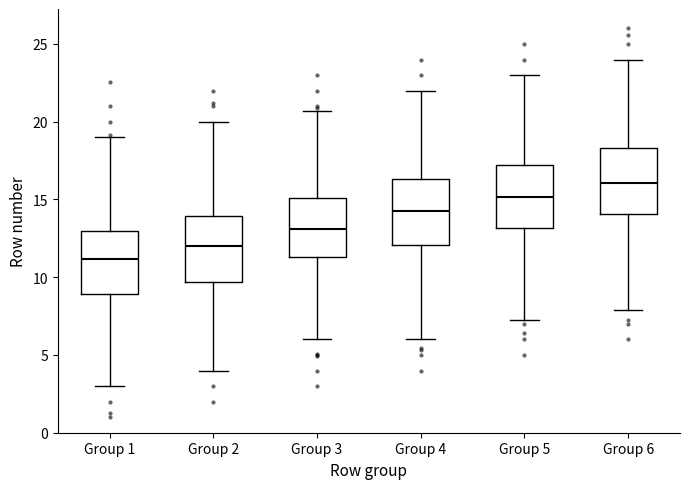

Where is the lower edge of the box for Group 1 on the y-axis? The values are not printed on the chart, so give them approximately, as read against the axis.

9.0